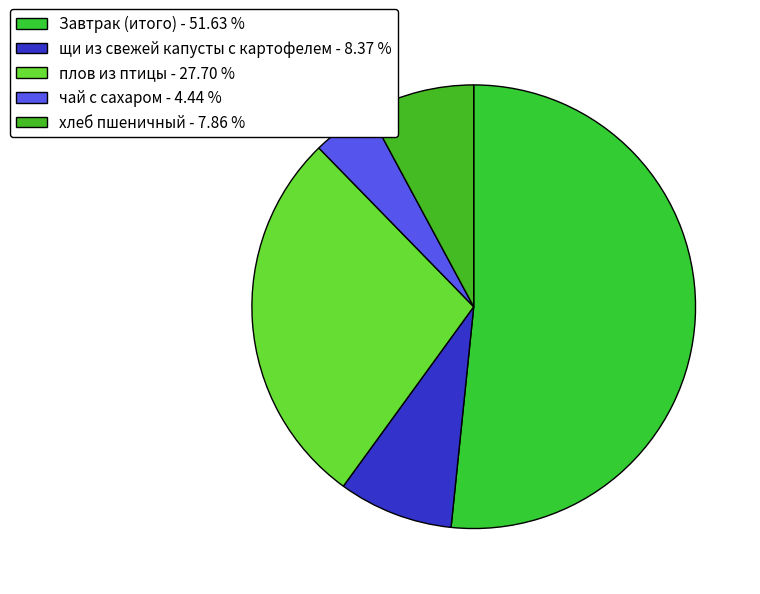

Which category has the biggest portion of the pie?

Завтрак (итого)